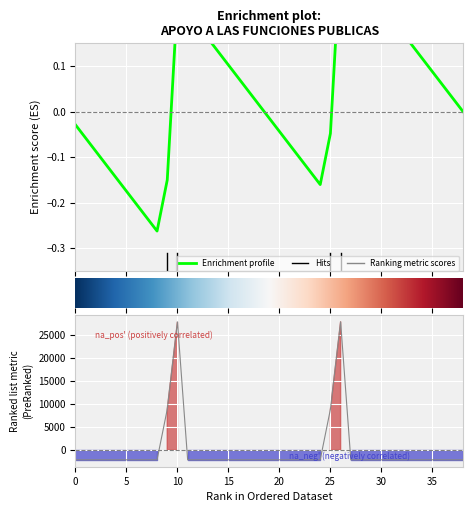

How many lines are shown in the chart?

1